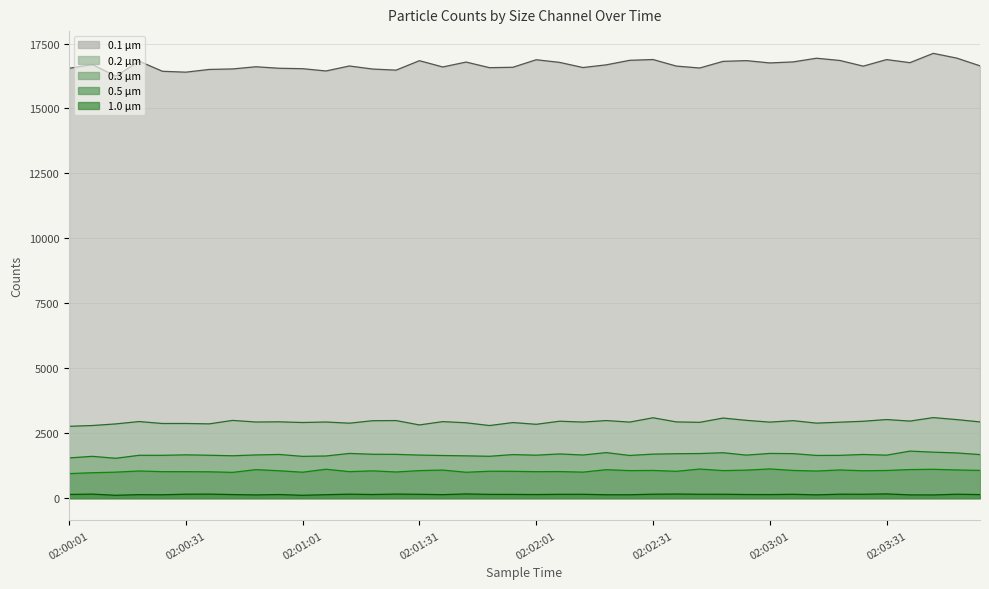

What are all the series names shown in the legend?

0.1 µm, 0.2 µm, 0.3 µm, 0.5 µm, 1.0 µm